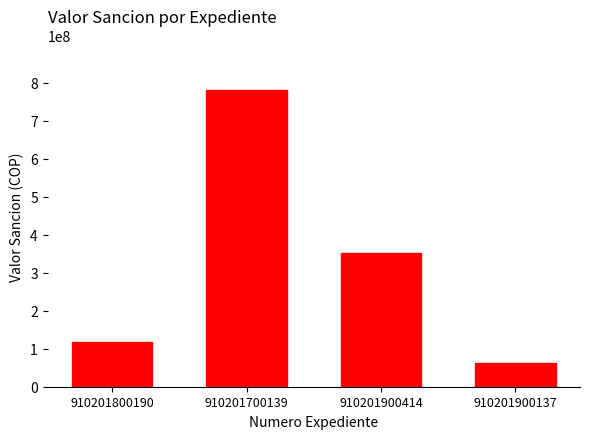

What is the greatest value displayed?

781242000